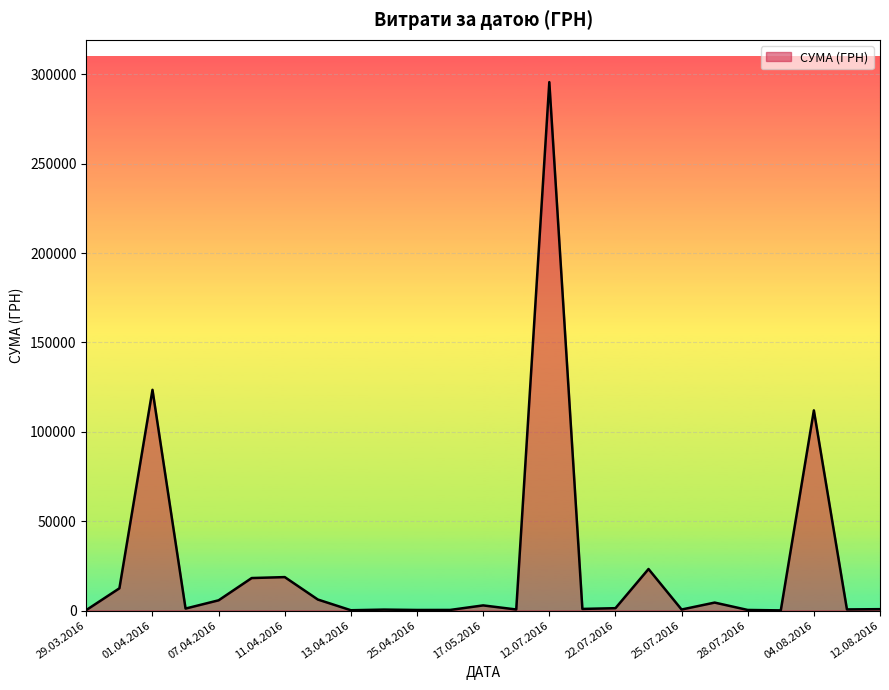

What is the difference between the maximum and minimum values?

295540.8